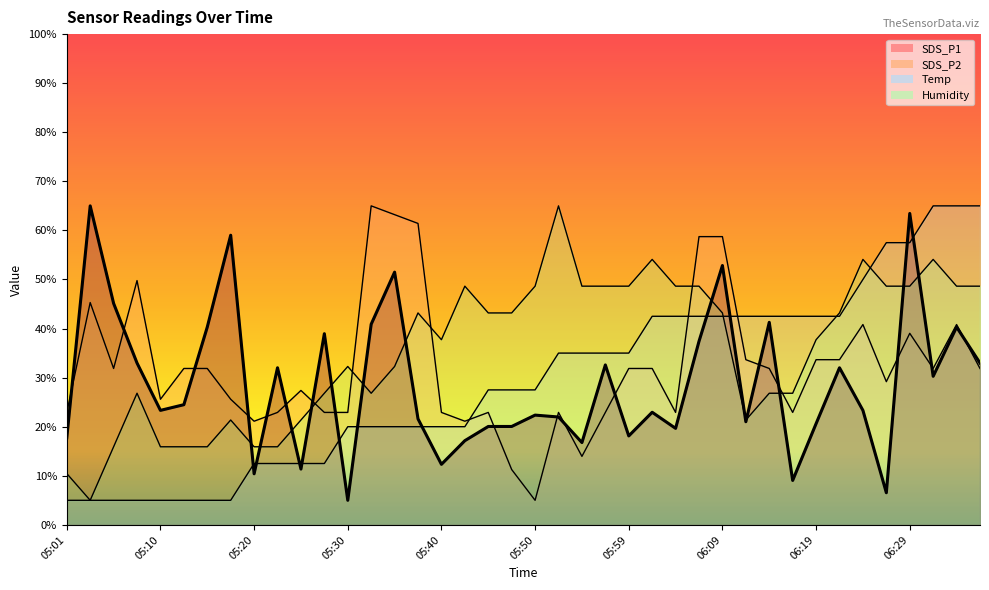

What is the sum of the SDS_P2 values at 06:07 and 05:42?

79.9